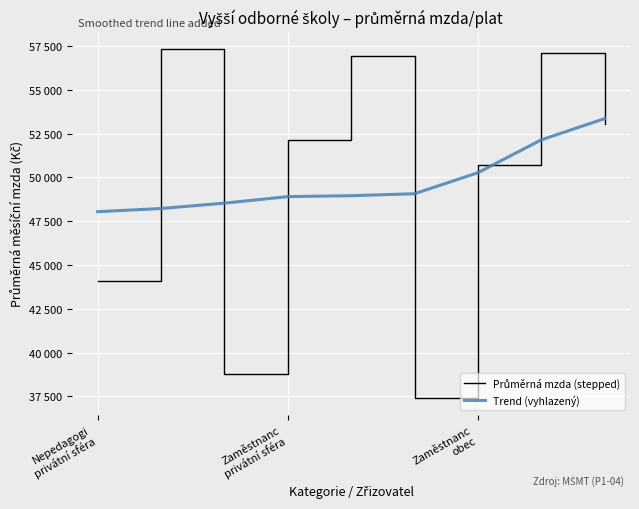

Is this an area chart (filled region under the line)?

No